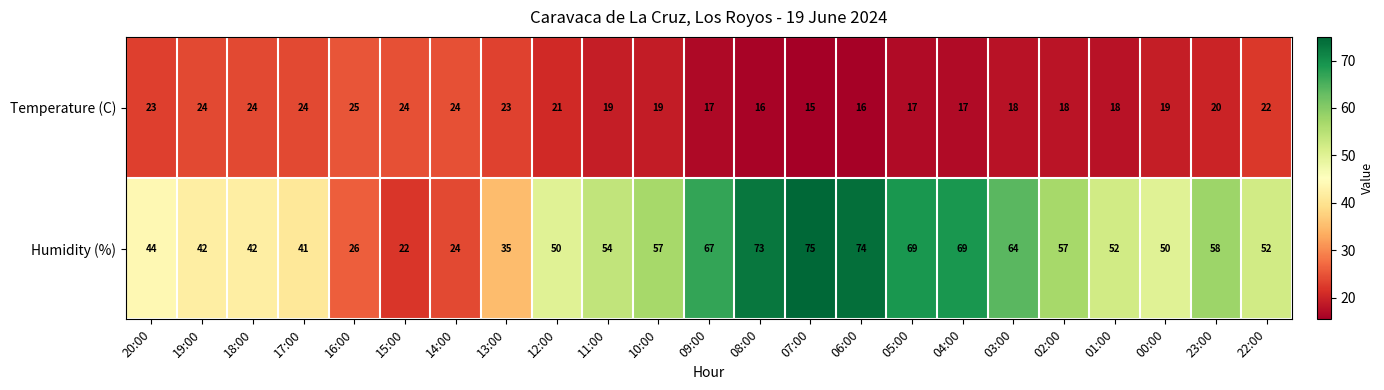

True or false: Humidity (%) has a value of 19 at 04:00.

False